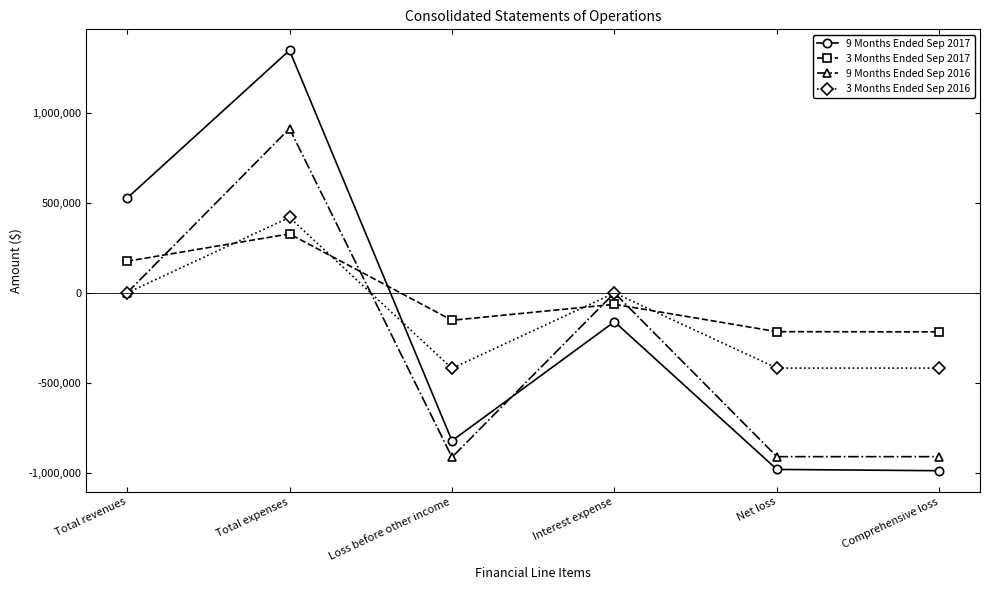

In 9 Months Ended Sep 2017, how many points are lower than both neighbors (excluding endpoints)?

1